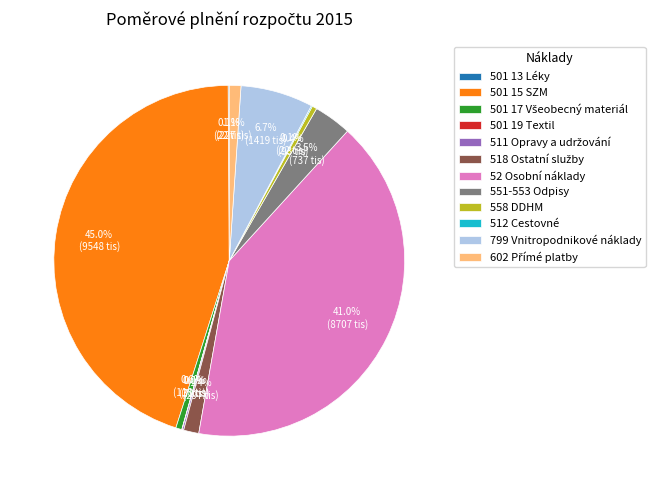

Which category has the biggest portion of the pie?

501 15 SZM